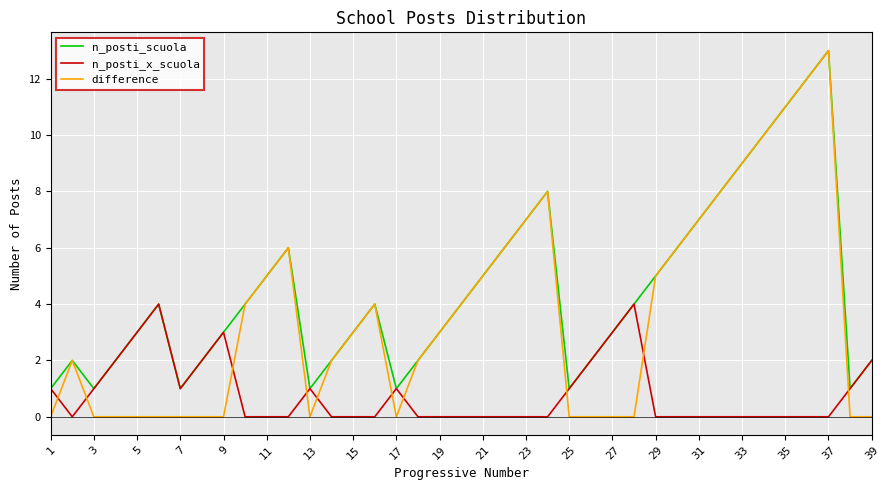

Rank the series by their average value, from lowest to highest.

n_posti_x_scuola, difference, n_posti_scuola